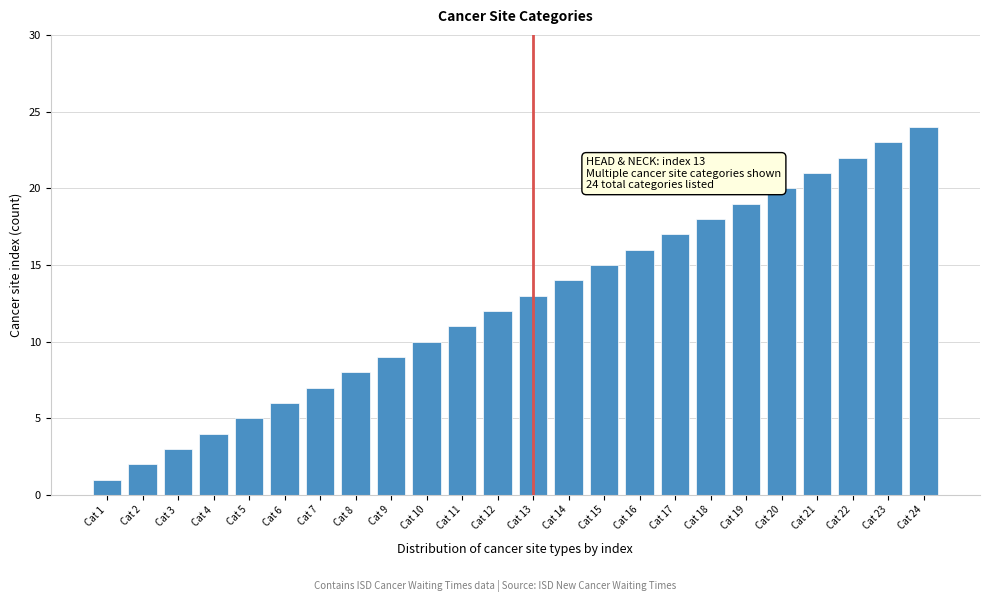

Rank the categories by value from lowest to highest.

Cat 1, Cat 2, Cat 3, Cat 4, Cat 5, Cat 6, Cat 7, Cat 8, Cat 9, Cat 10, Cat 11, Cat 12, Cat 13, Cat 14, Cat 15, Cat 16, Cat 17, Cat 18, Cat 19, Cat 20, Cat 21, Cat 22, Cat 23, Cat 24